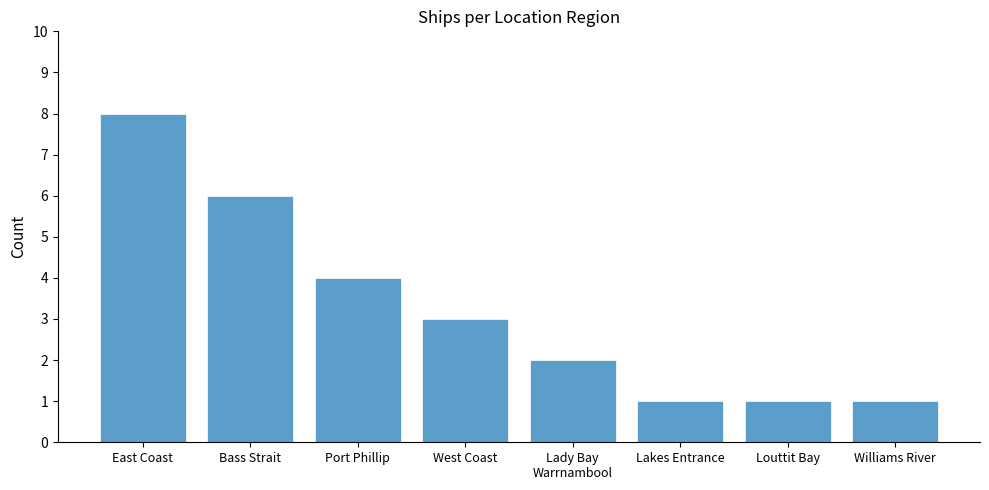

What is the average value?

3